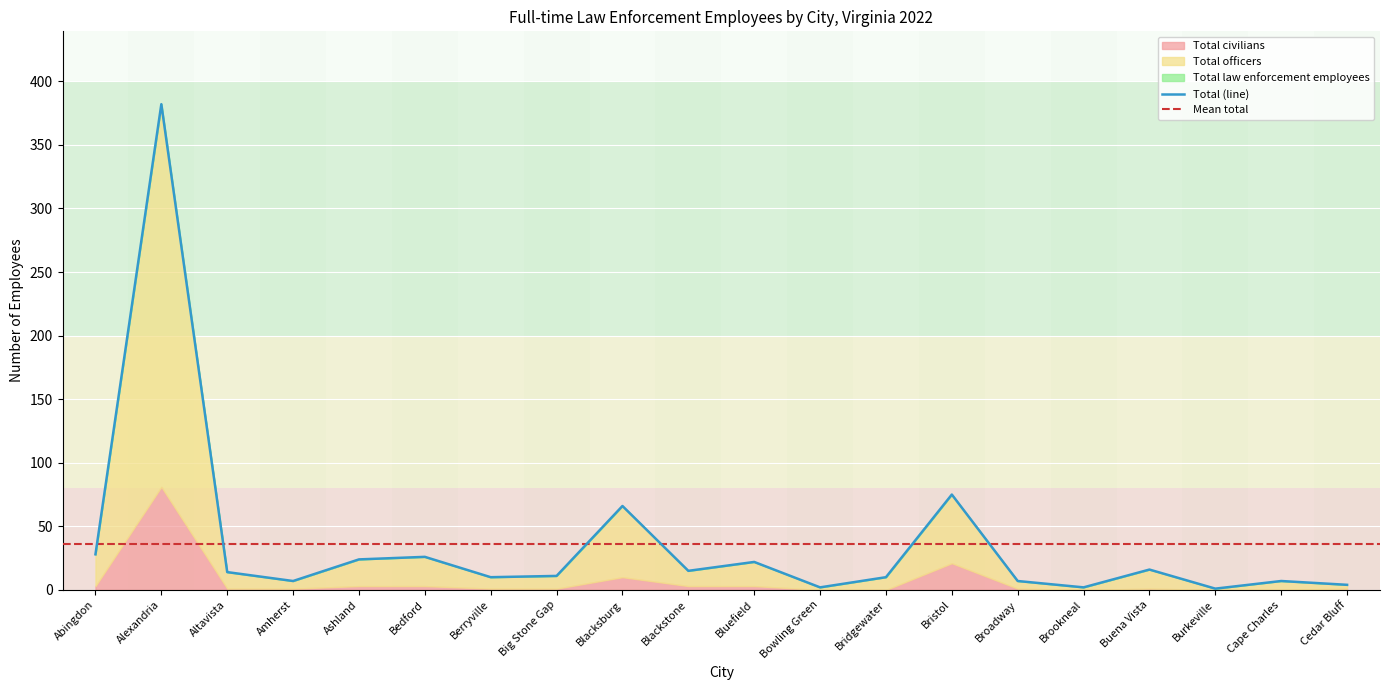

What value does the Total officers series have at Big Stone Gap, to the nearest 5?

10